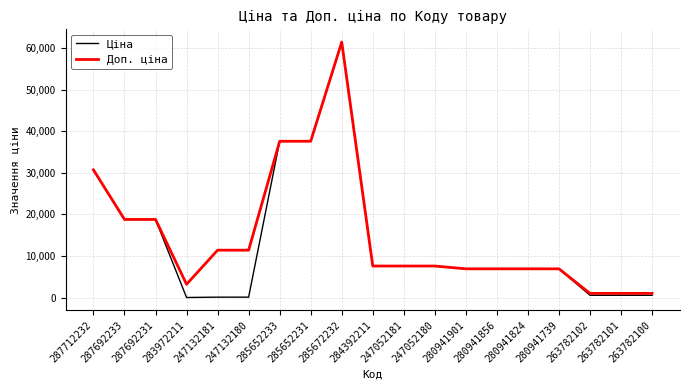

What is the minimum value for Доп. ціна?

1017.8